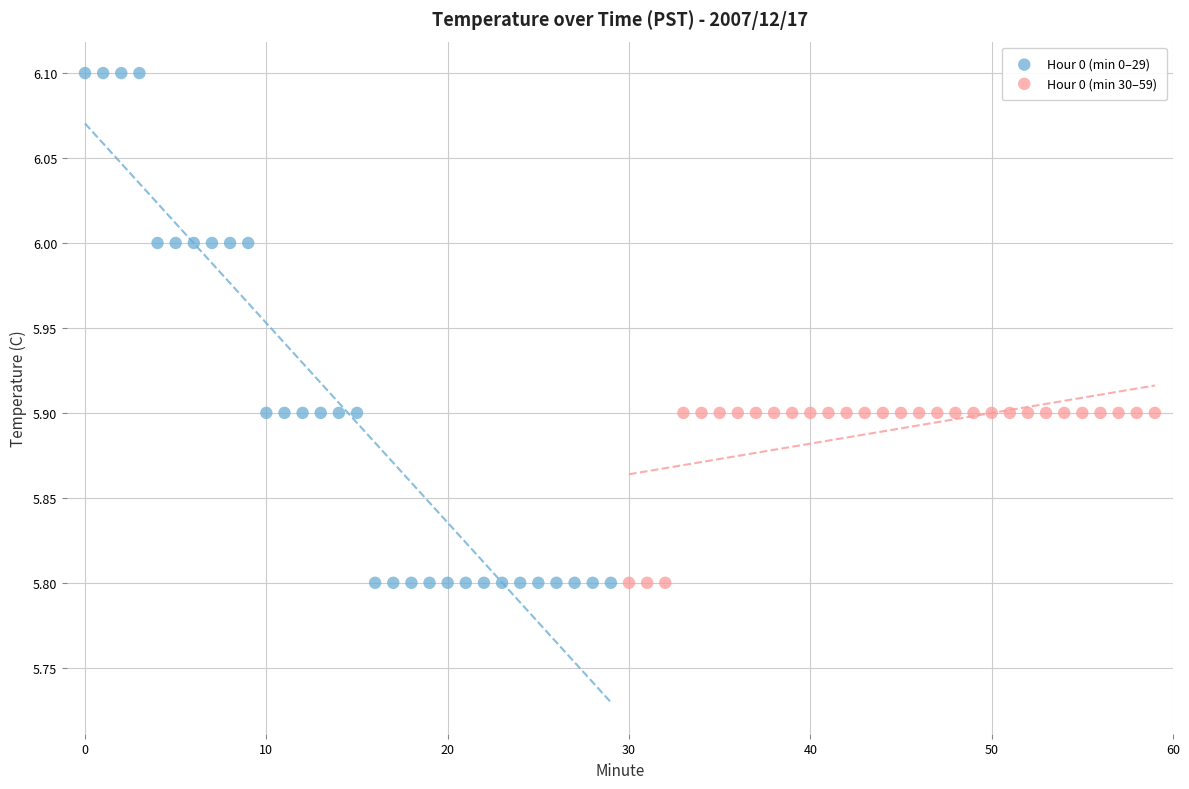

Which series has the largest Y range (max minus min)?

Hour 0 (min 0–29)